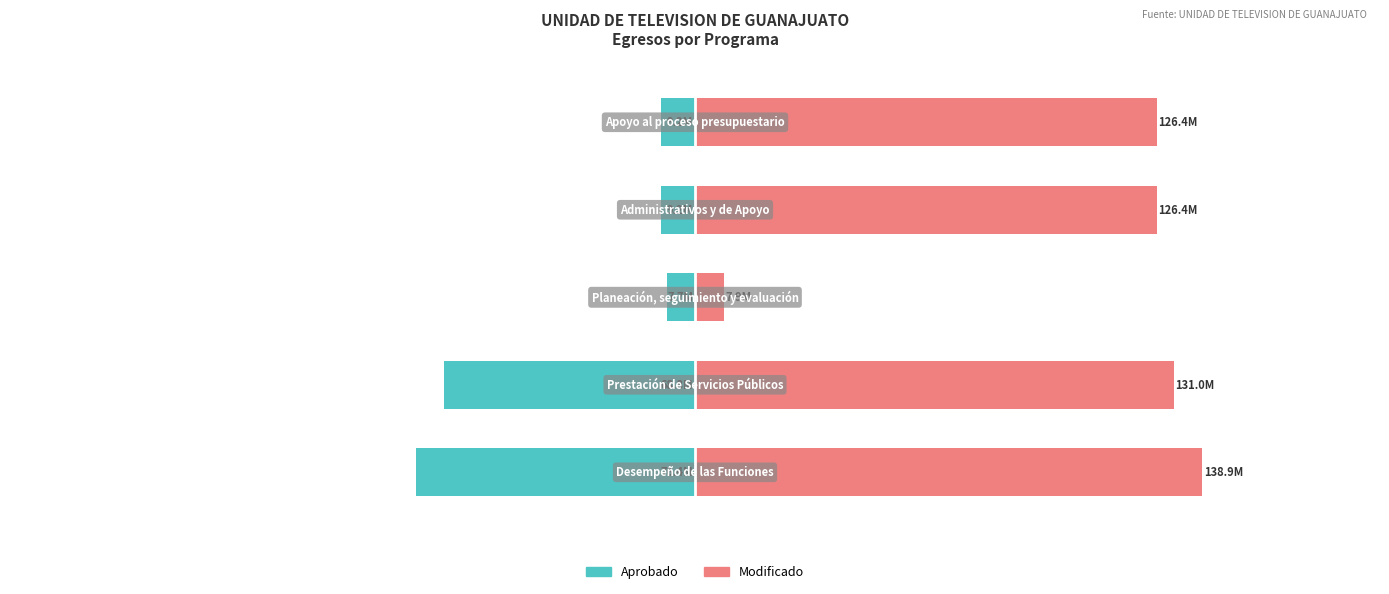

Reading left to right, list all the values displayed in this chart.

Aprobado: -76442833.6	-68789623.9	-7653209.7	-9247692.8	-9247692.8
Modificado: 138895602.0	131004993.6	7890608.4	126353916.6	126353916.6